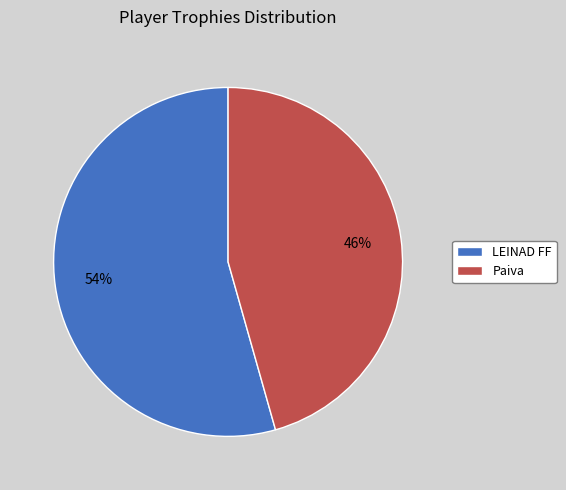

What is the ratio of the value at LEINAD FF to the value at Paiva?

1.2